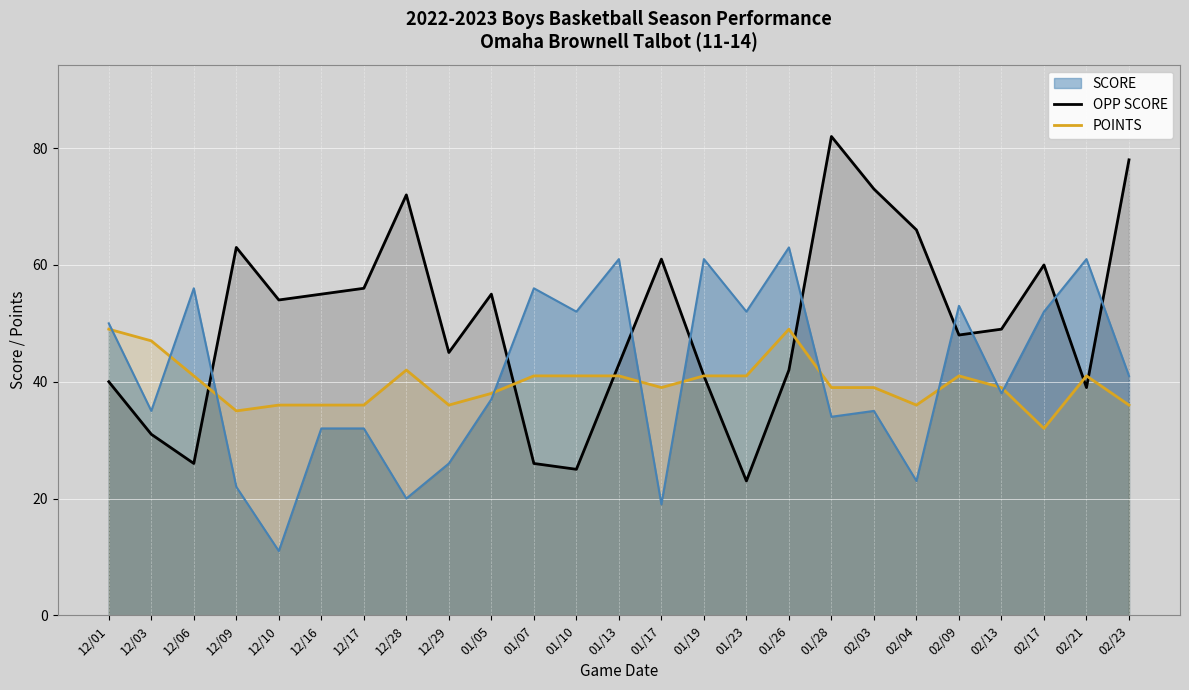

The POINTS series shows 36 at 12/29. True or false?

True